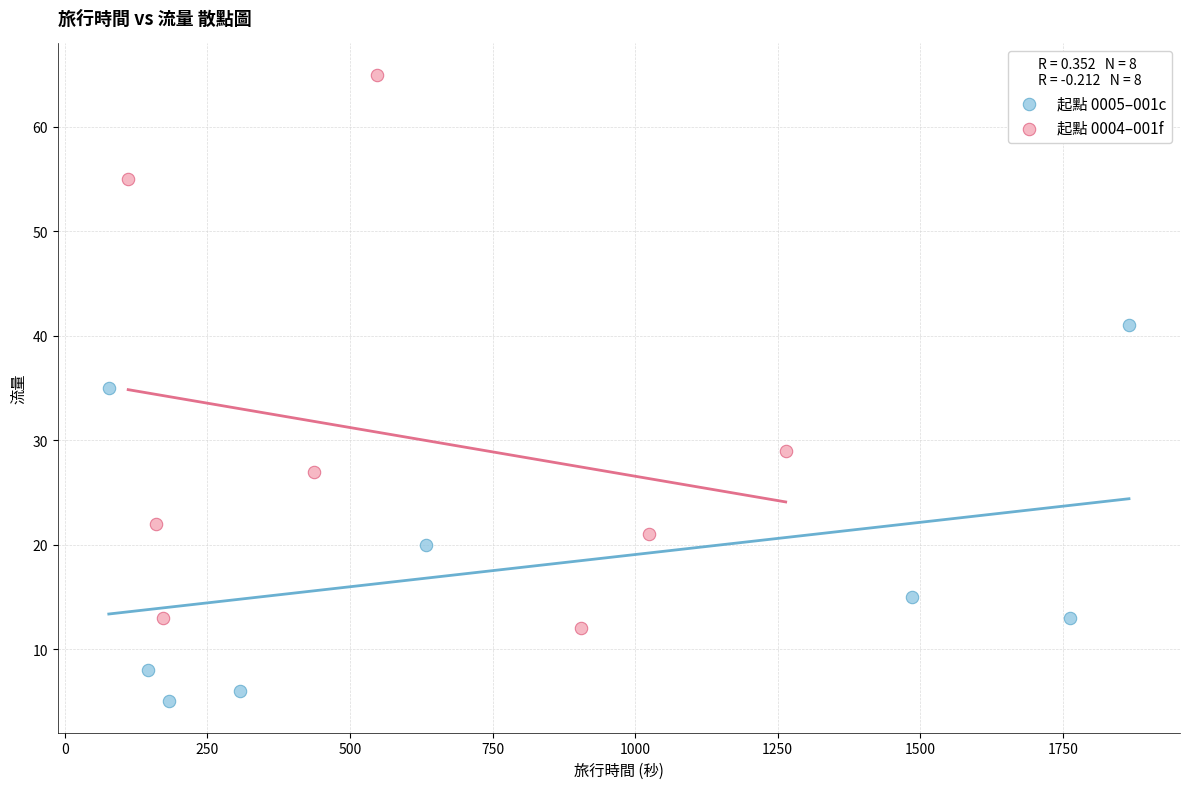

Which series has the widest spread of Y values?

起點 0004–001f